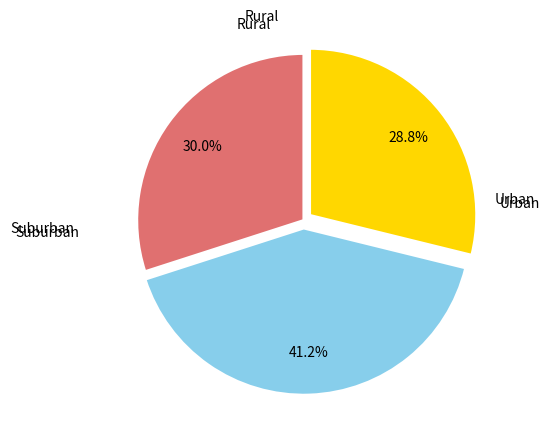

Count the number of slices in the pie.

3